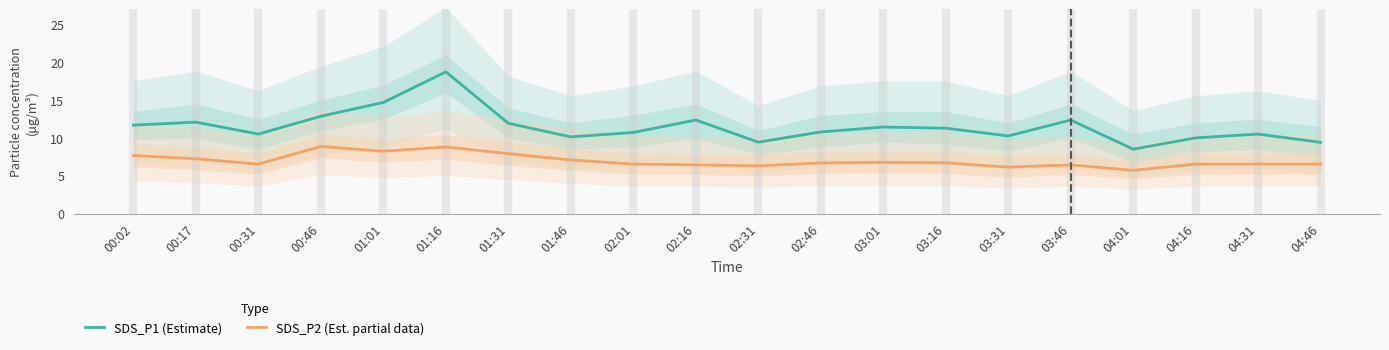

True or false: SDS_P1 (Estimate) has a value of 11.3 at 03:16.

True